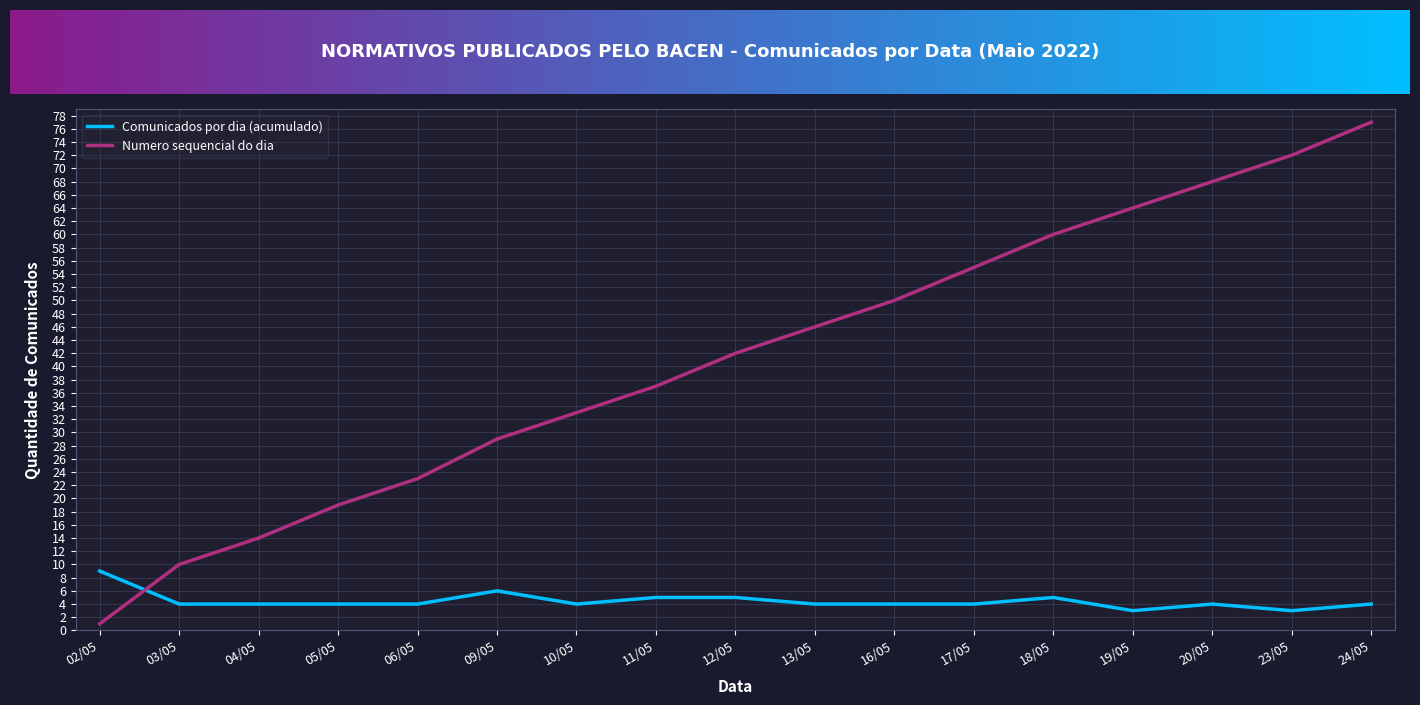

Rank the series by their maximum value, from highest to lowest.

Numero sequencial do dia, Comunicados por dia (acumulado)